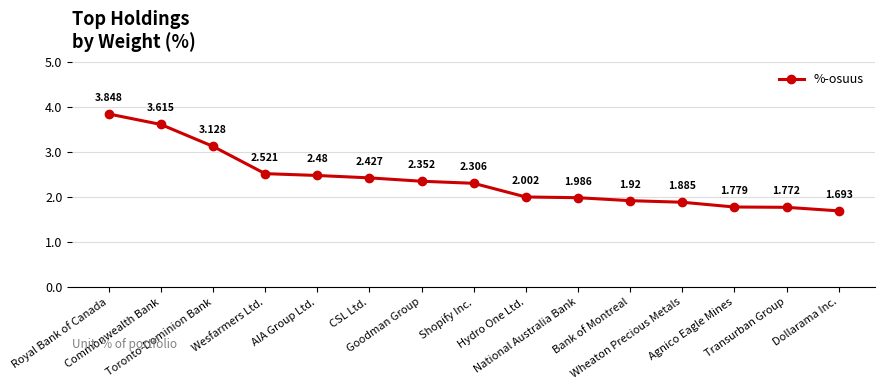

What is the minimum value shown in the chart?

1.7